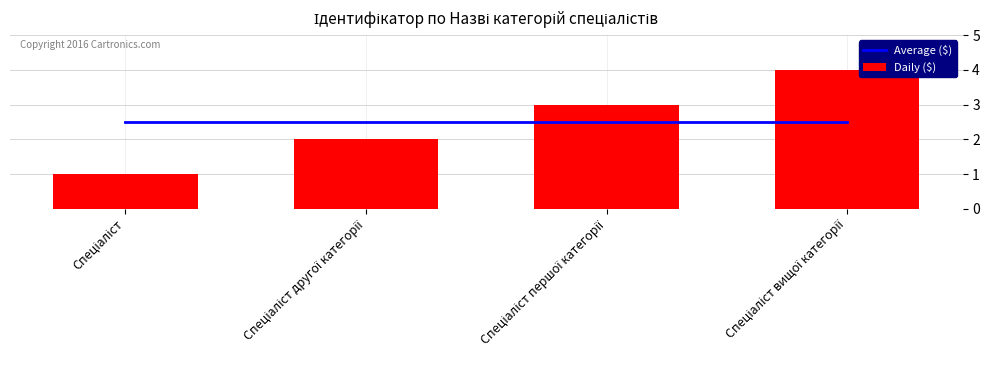

How many groups of bars are there?

4